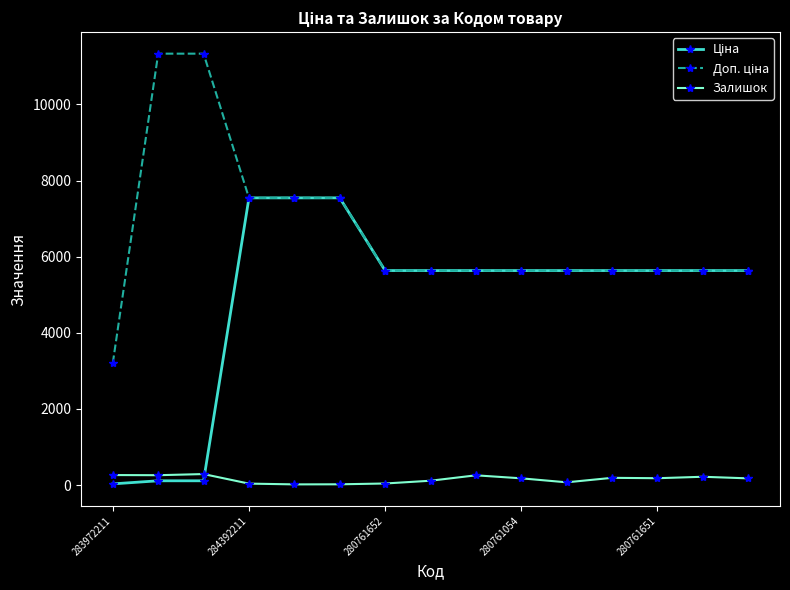

At how many categories does at least one series exceed 3640?

14